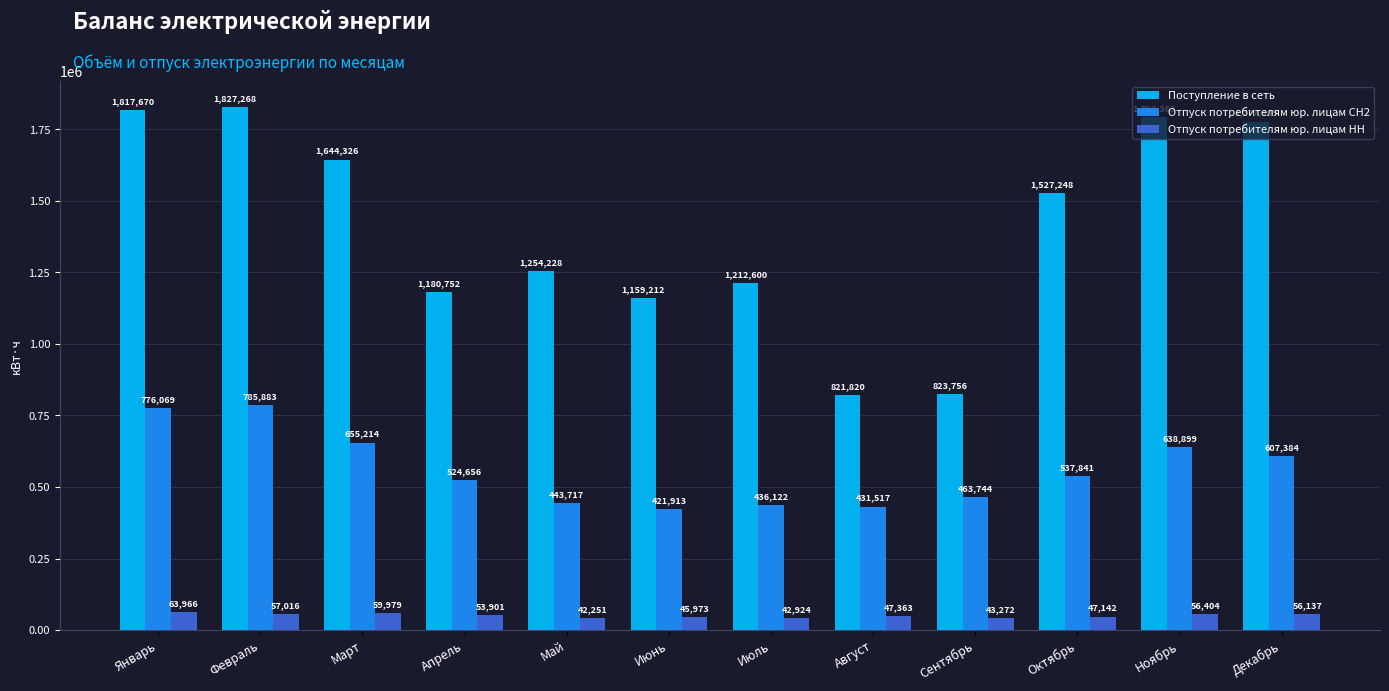

What are all the series names shown in the legend?

Поступление в сеть, Отпуск потребителям юр. лицам СН2, Отпуск потребителям юр. лицам НН